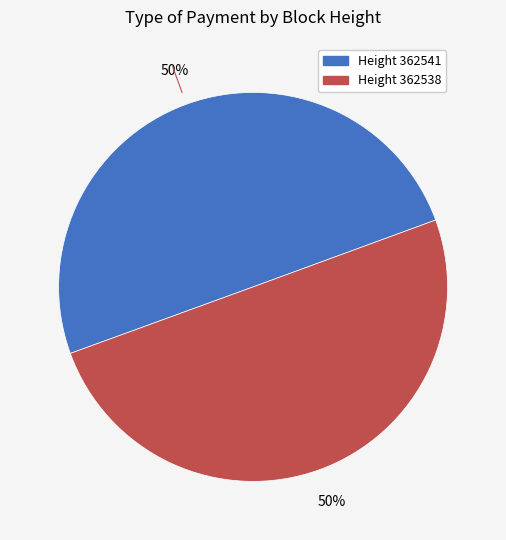

To the nearest percent, what is the average slice percentage?

50%